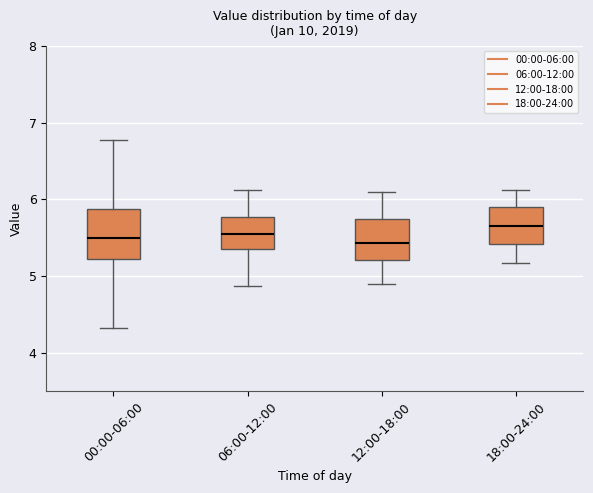

Reading left to right, transcribe this box plot: for each box, give where its median line is, the range the box spans, and where its two whiskers end, as read against the y-axis. The values are not printed on the chart, so give them approximately, as read against the axis.

00:00-06:00: median 5.5, box 5.2 to 5.9, whiskers 4.3 to 6.8
06:00-12:00: median 5.6, box 5.4 to 5.8, whiskers 4.9 to 6.1
12:00-18:00: median 5.4, box 5.2 to 5.7, whiskers 4.9 to 6.1
18:00-24:00: median 5.7, box 5.4 to 5.9, whiskers 5.2 to 6.1